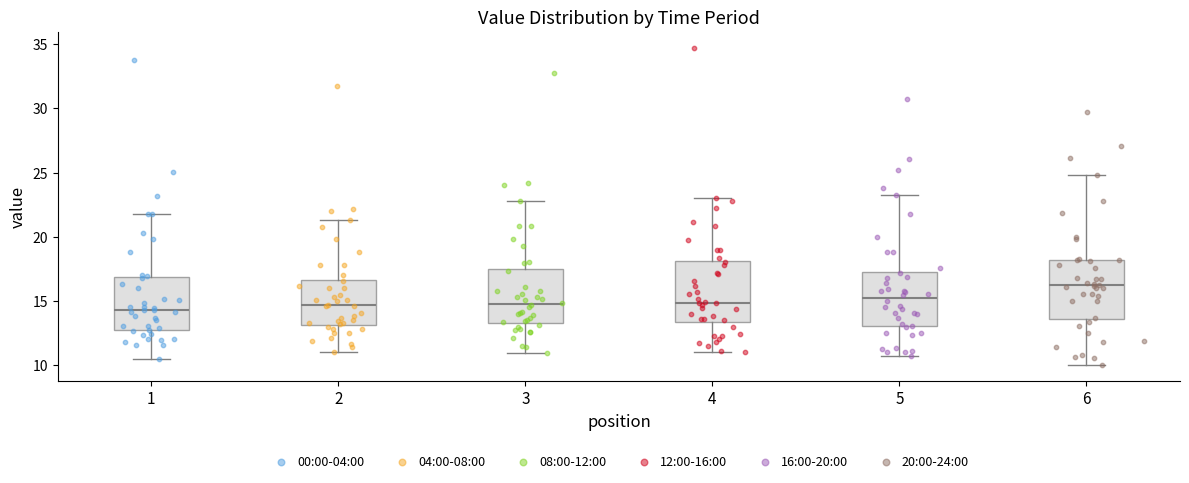

Reading left to right, read every box against the y-axis: the position of its median line, the range the box covers, and the ends of its whiskers. The values are not printed on the chart, so give them approximately, as read against the axis.

1: median 14.5, box 12.5 to 17.0, whiskers 10.5 to 22.0
2: median 14.5, box 13.0 to 16.5, whiskers 11.0 to 21.5
3: median 15.0, box 13.5 to 17.5, whiskers 11.0 to 23.0
4: median 15.0, box 13.5 to 18.0, whiskers 11.0 to 23.0
5: median 15.0, box 13.0 to 17.5, whiskers 10.5 to 23.5
6: median 16.0, box 13.5 to 18.0, whiskers 10.0 to 25.0